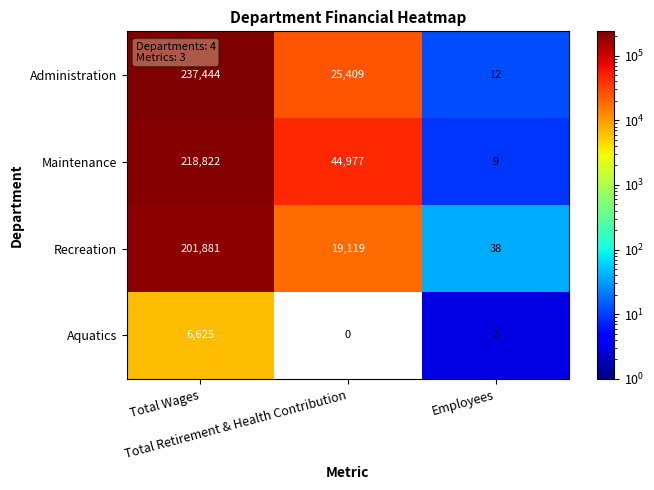

At which category is the sum across all series the highest?

Total Wages